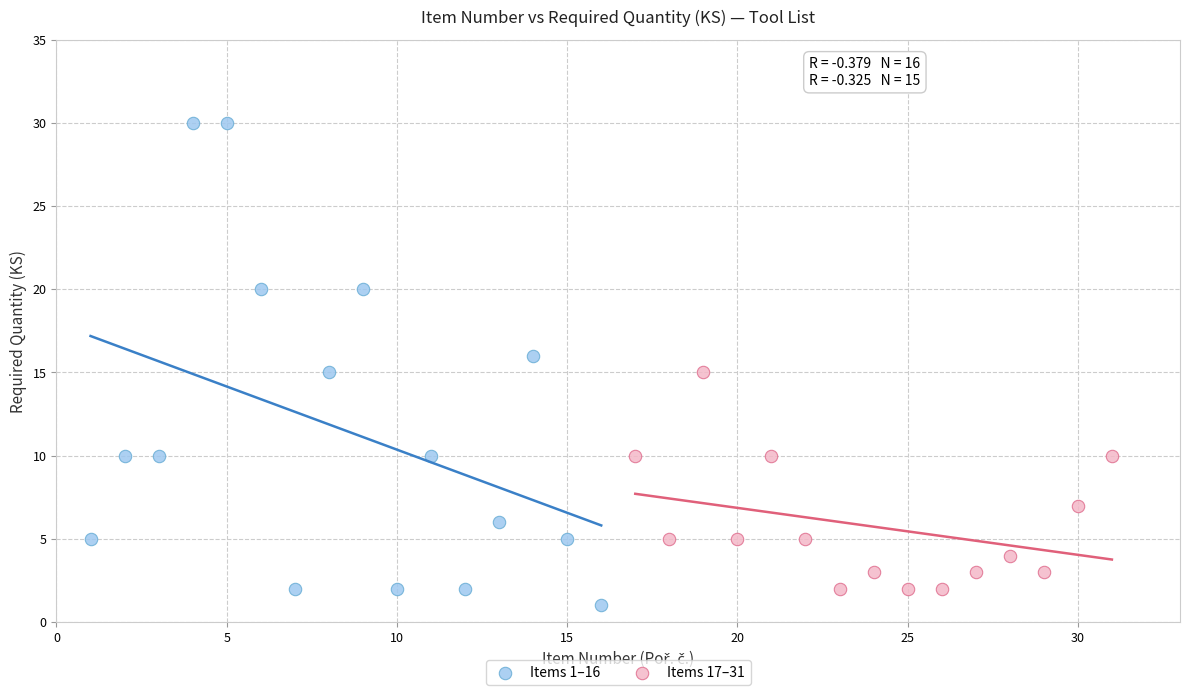

Which series contains the highest Y value?

Items 1–16